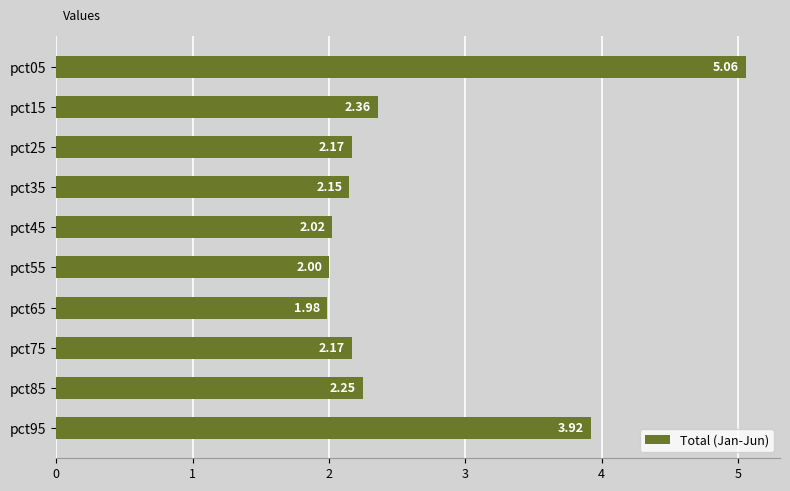

What is the change in value from pct05 to pct35?

-2.9